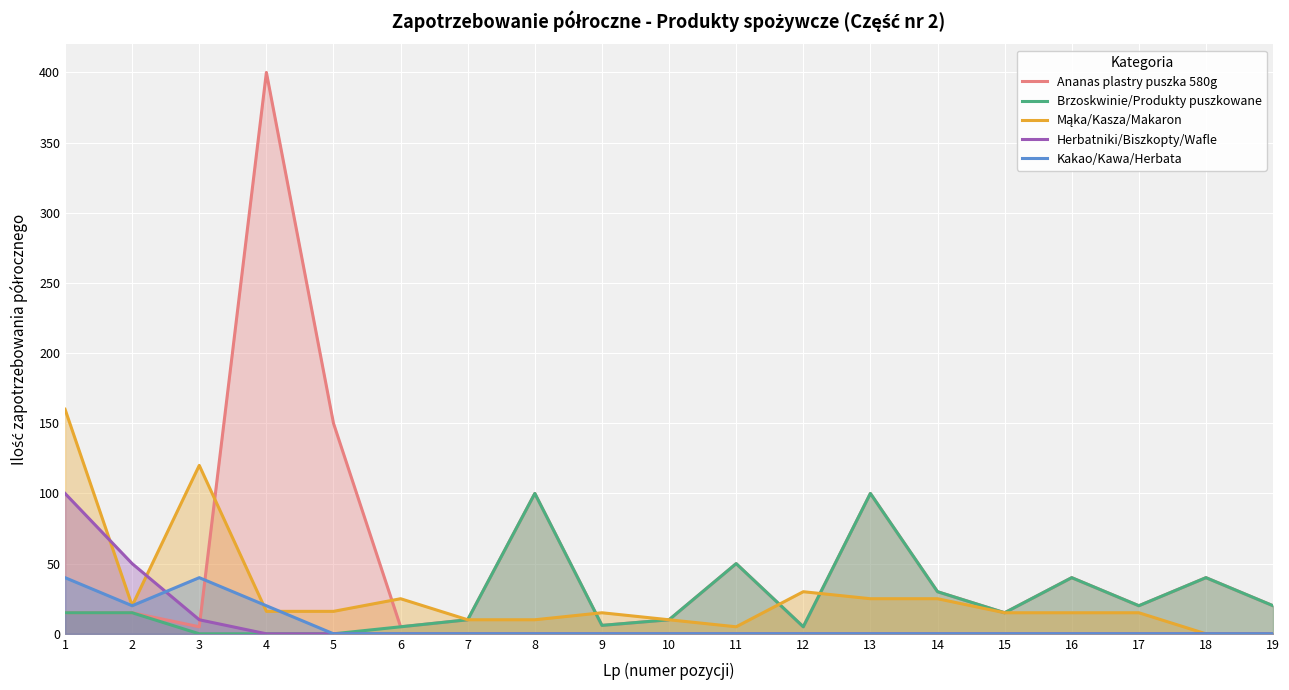

What is the sum of the Ananas plastry puszka 580g values at 5 and 12?

155